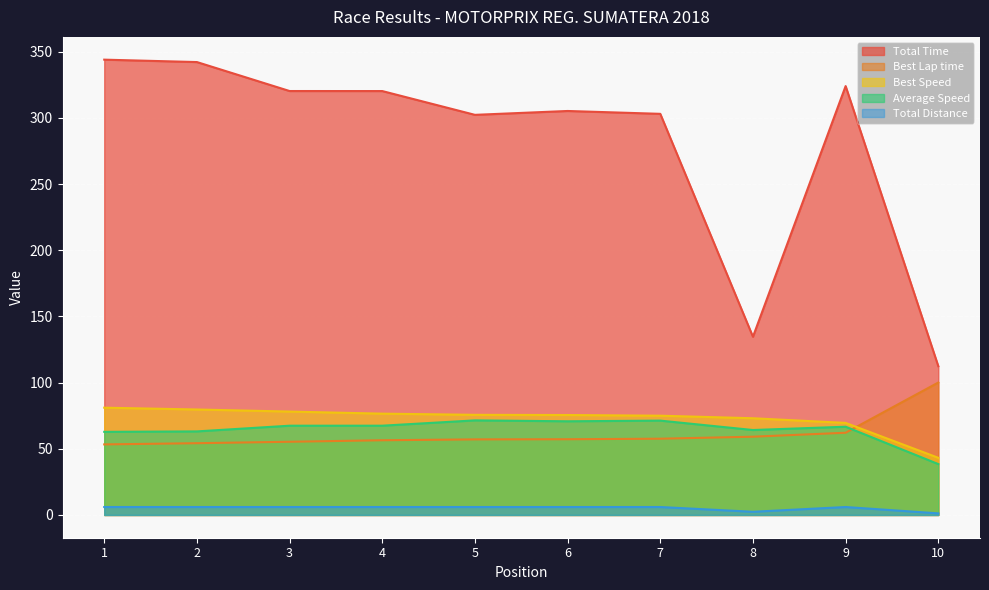

Is it true that Average Speed equals 63.1 at 2?

True